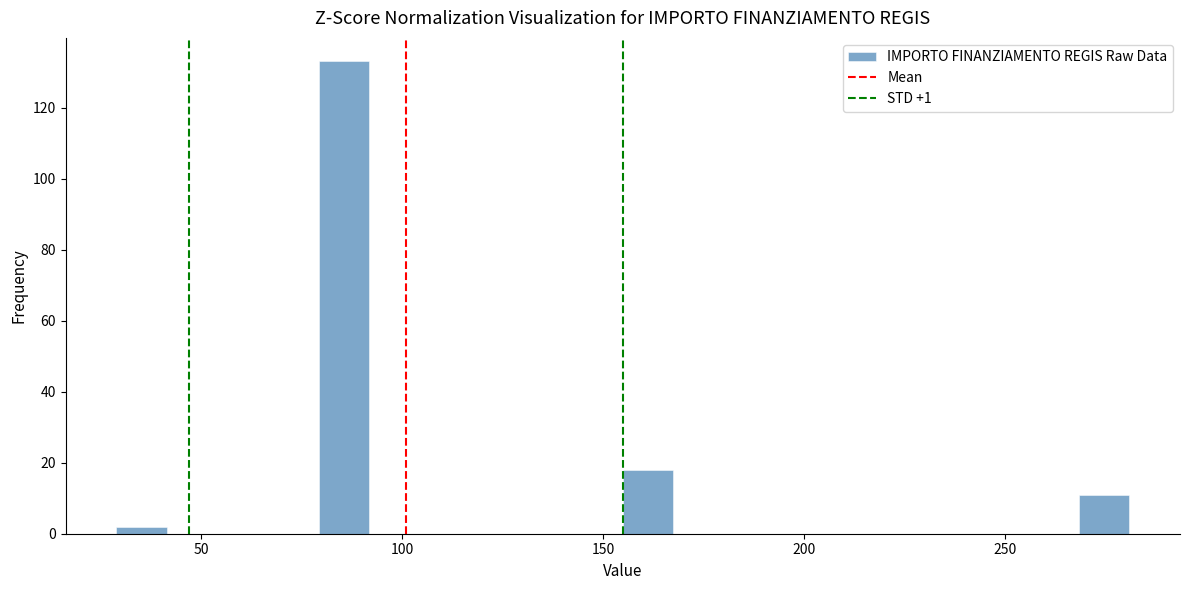

Around what value on the x-axis is the tallest bar? Give the approximate position of its centre, as read against the axis.

85